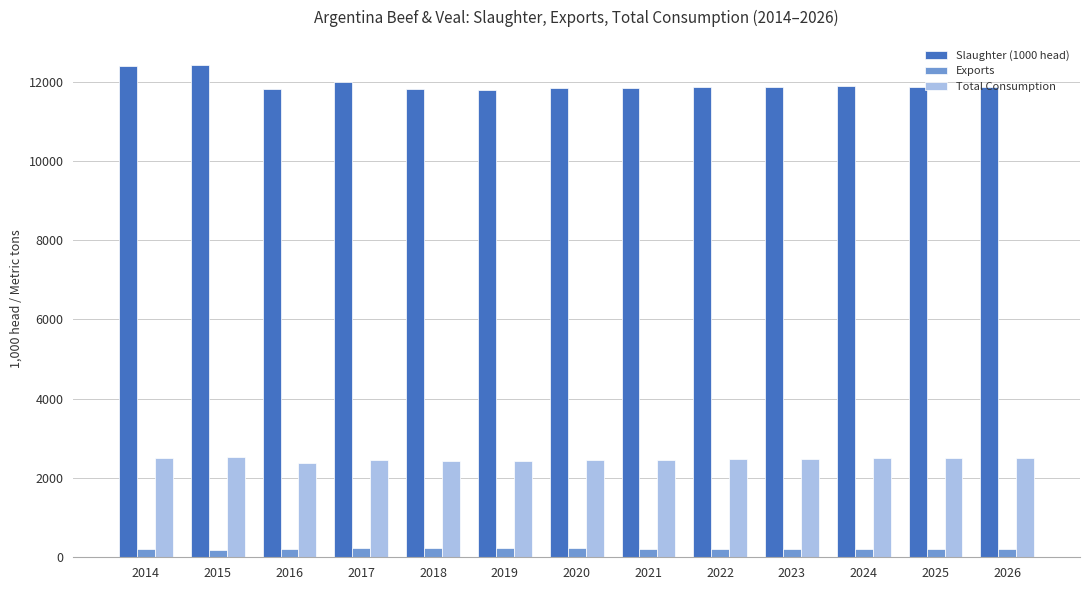

What is the maximum value shown in the chart?

12430.0